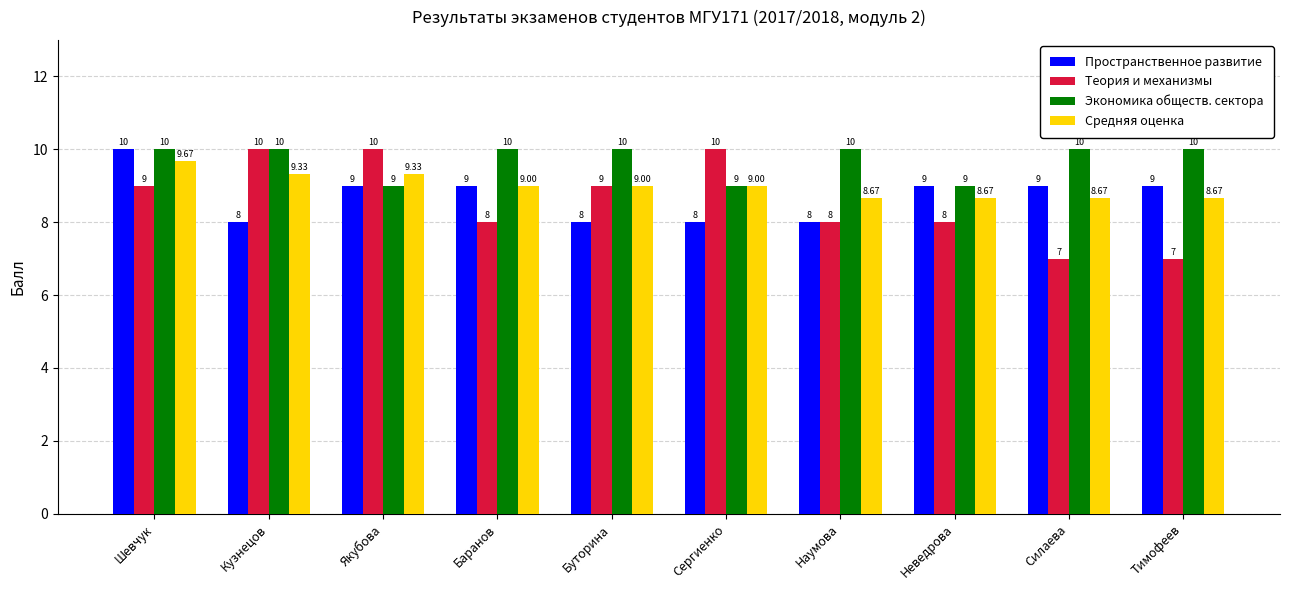

True or false: Теория и механизмы has a value of 8.0 at Неведрова.

True